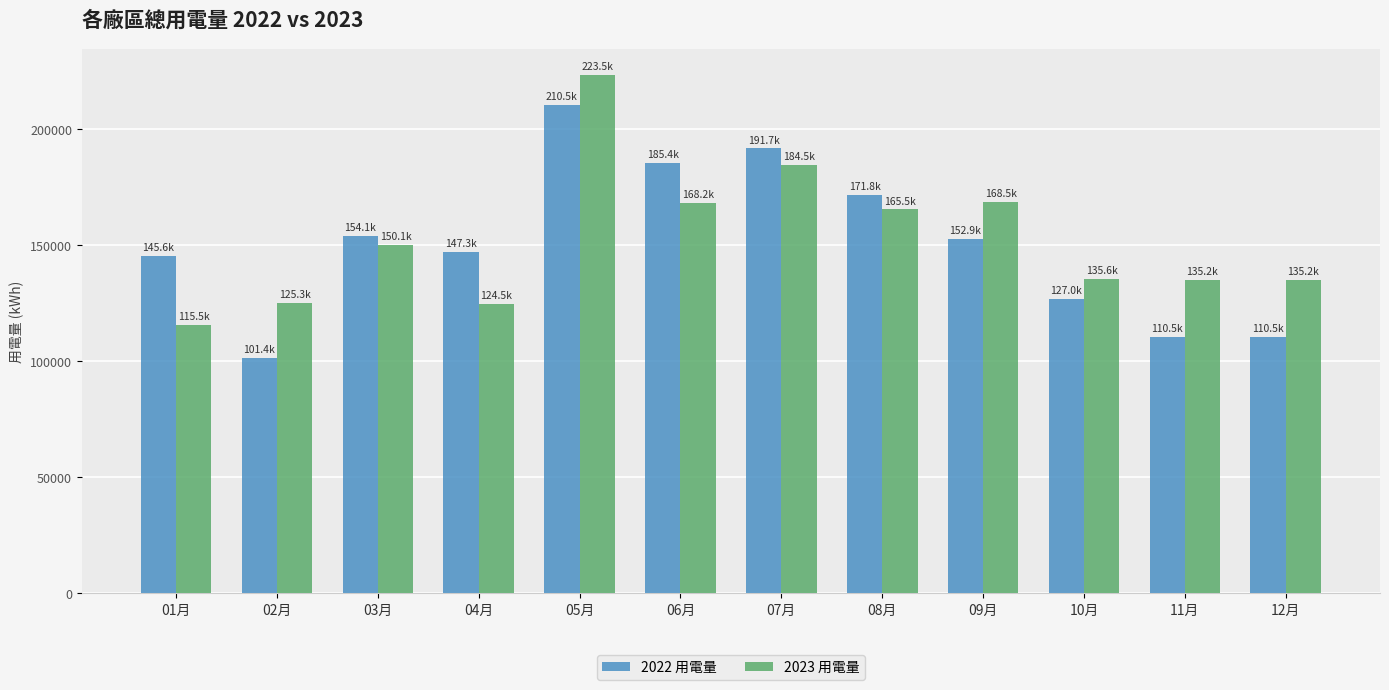

At how many categories does at least one series exceed 102765?

12